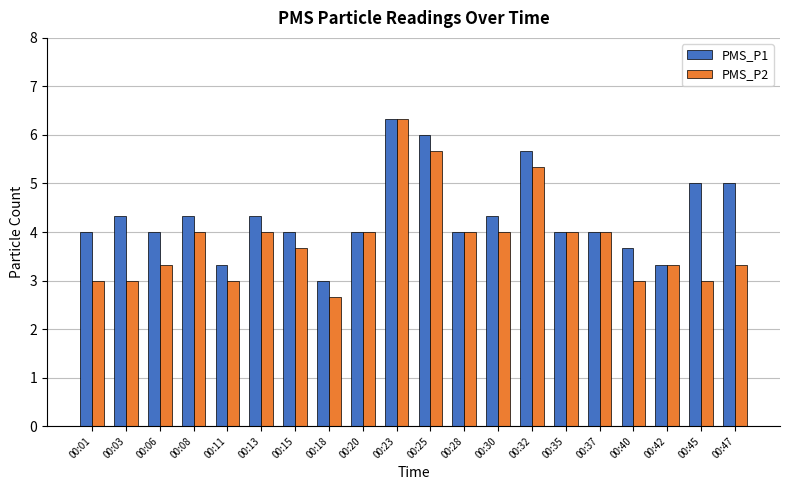

What is the total value across all series at 00:08?

8.3